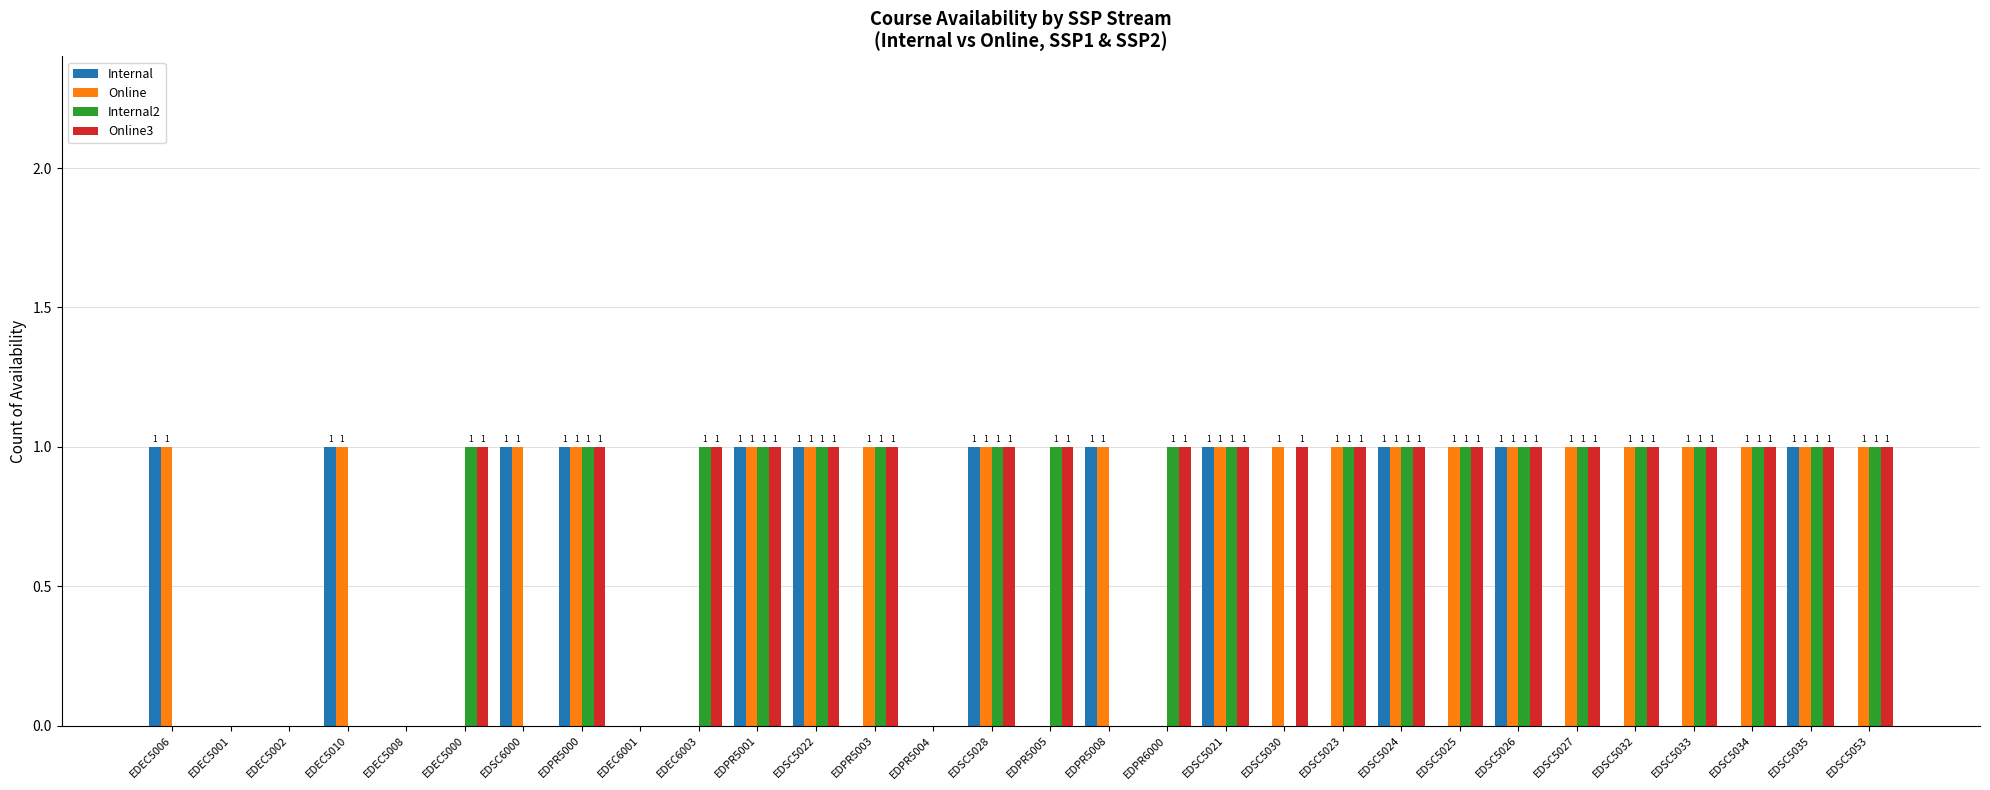

How many Internal values are between 0 and 1?

30